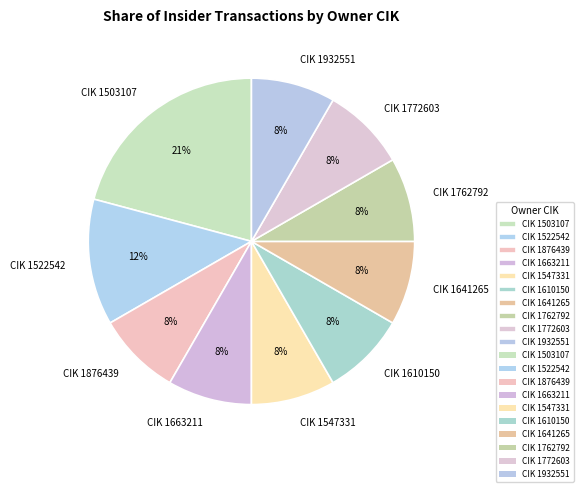

Count the number of slices in the pie.

10